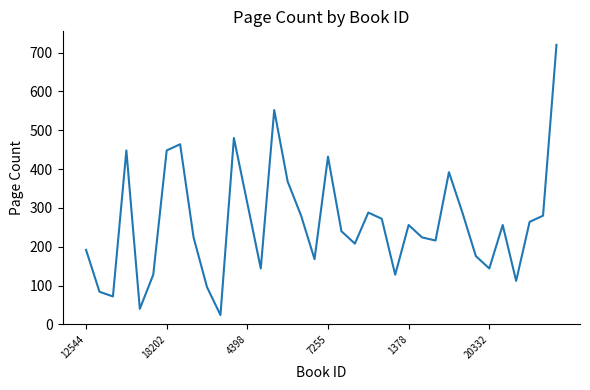

What is the difference between the maximum and minimum values?

696